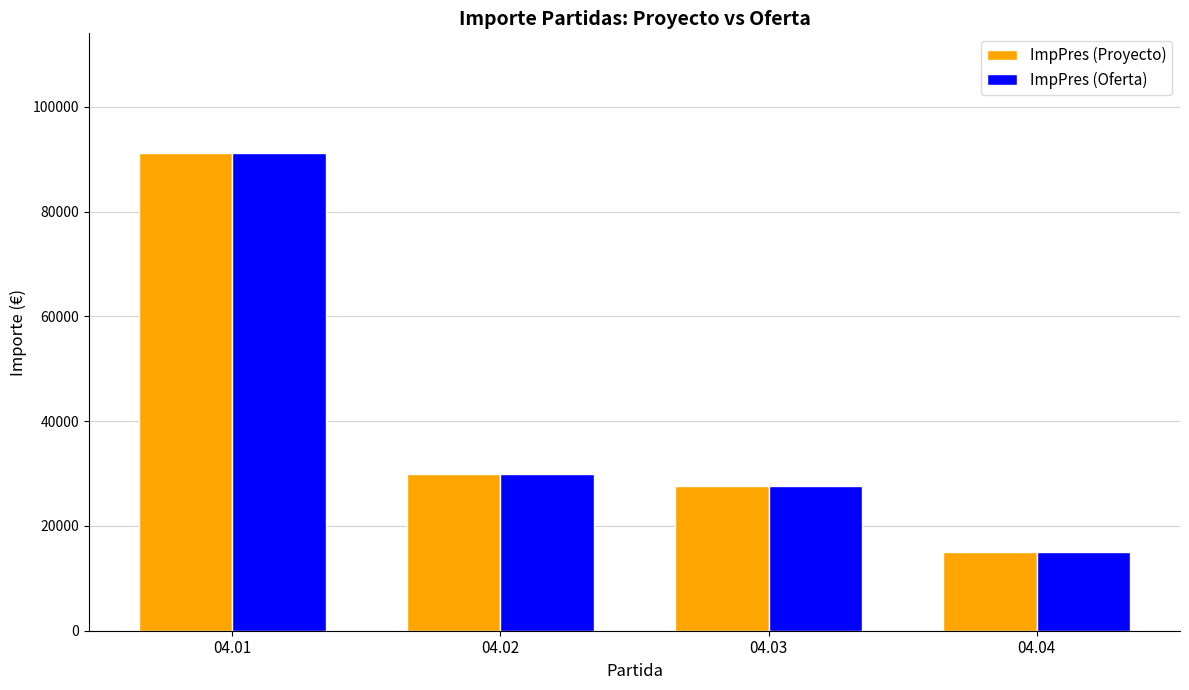

At which category does the chart reach its minimum across all series?

04.04